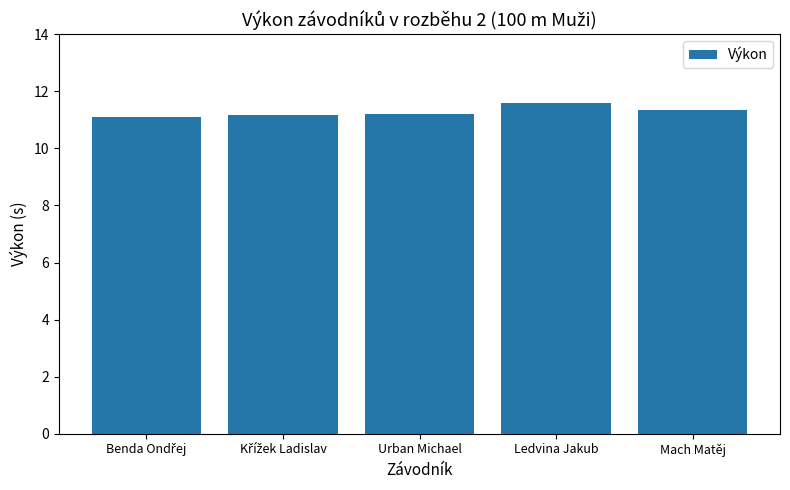

What is the value of the 1st bar from the left?

11.1